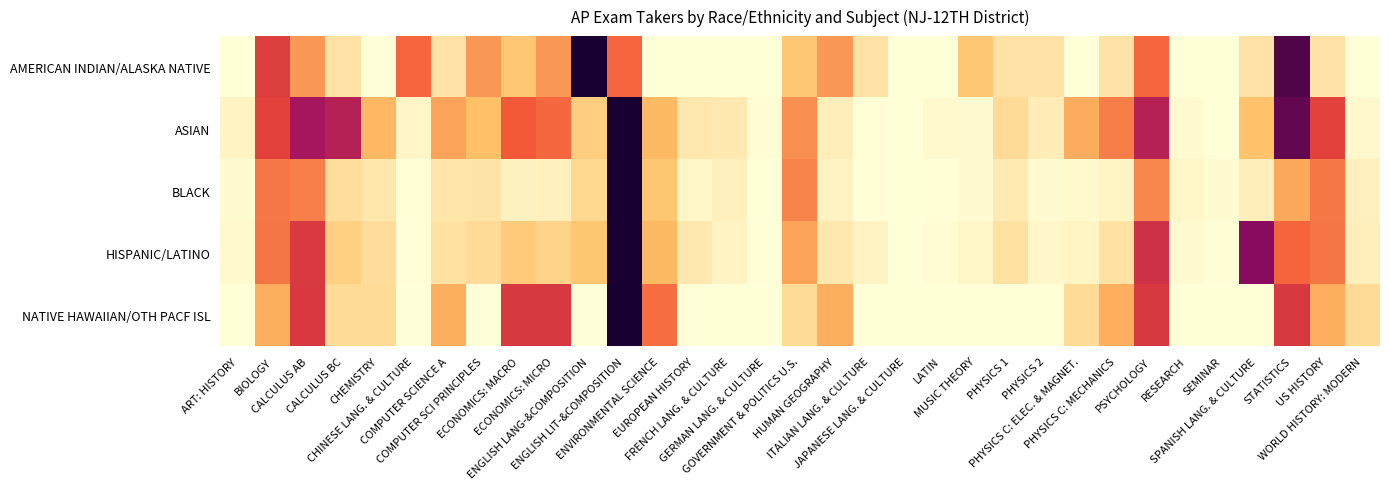

At how many categories does at least one series exceed 0?

32